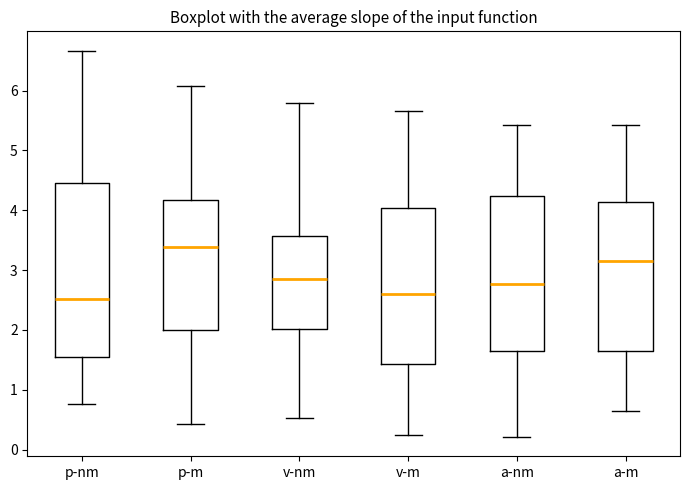

Where is the upper edge of the box for v-m on the y-axis? The values are not printed on the chart, so give them approximately, as read against the axis.

4.0